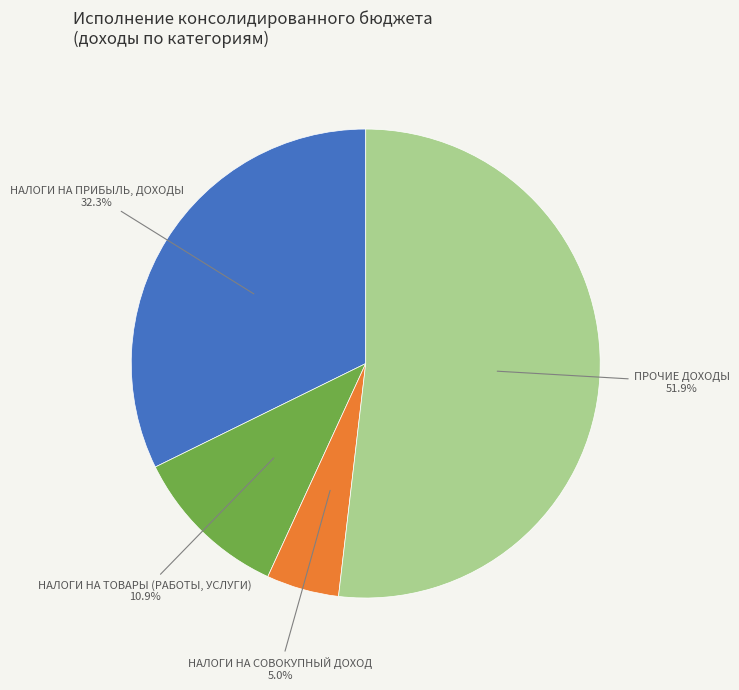

Is there any slice that represents more than half of the pie?

Yes